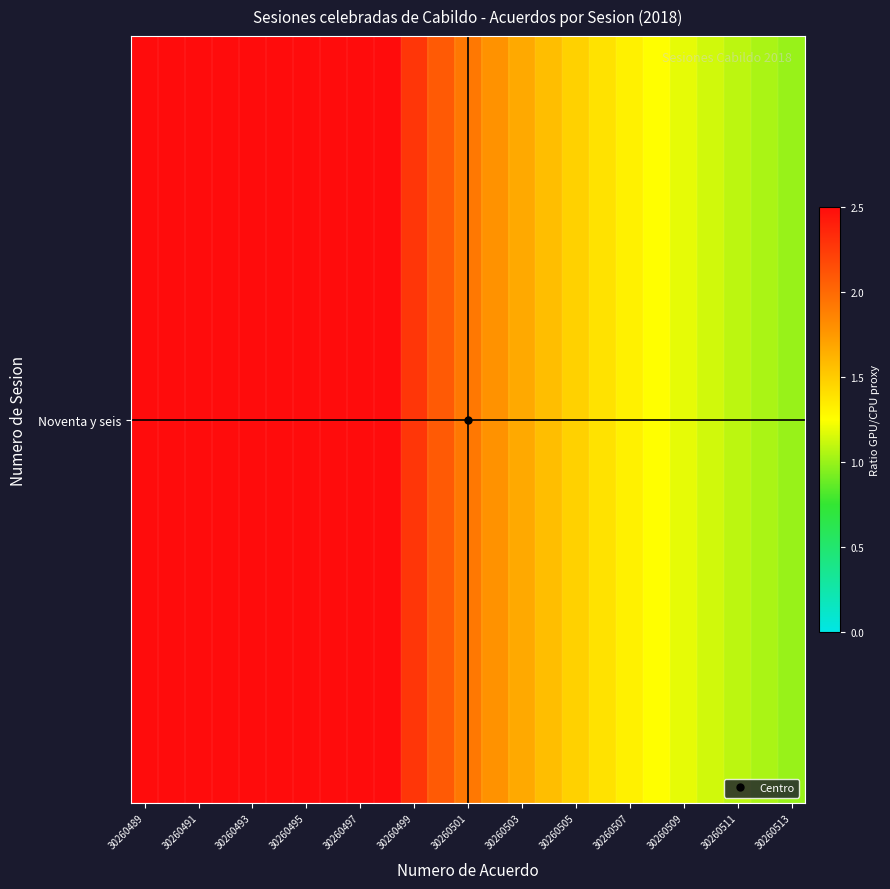

How many series are shown in this chart?

1